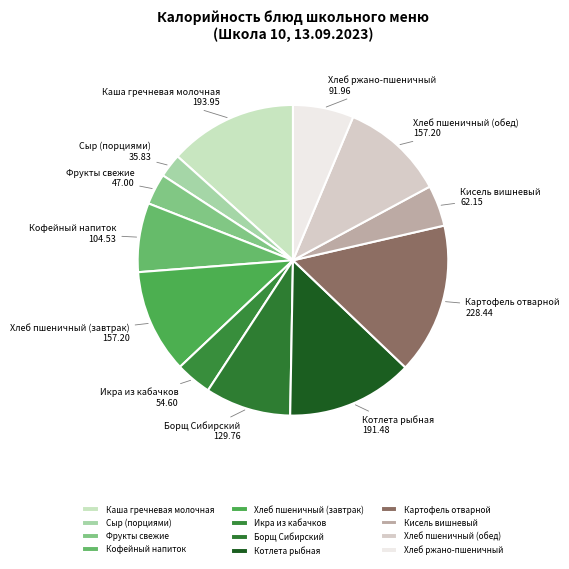

Which slice is the largest?

Картофель отварной